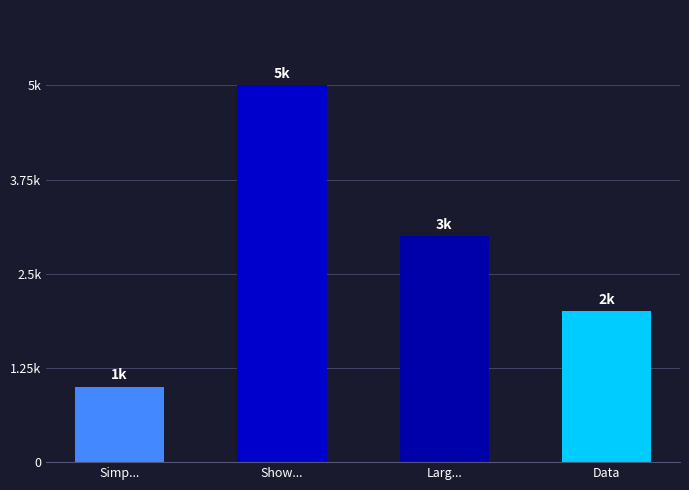

What is the difference between the maximum and minimum values?

4000